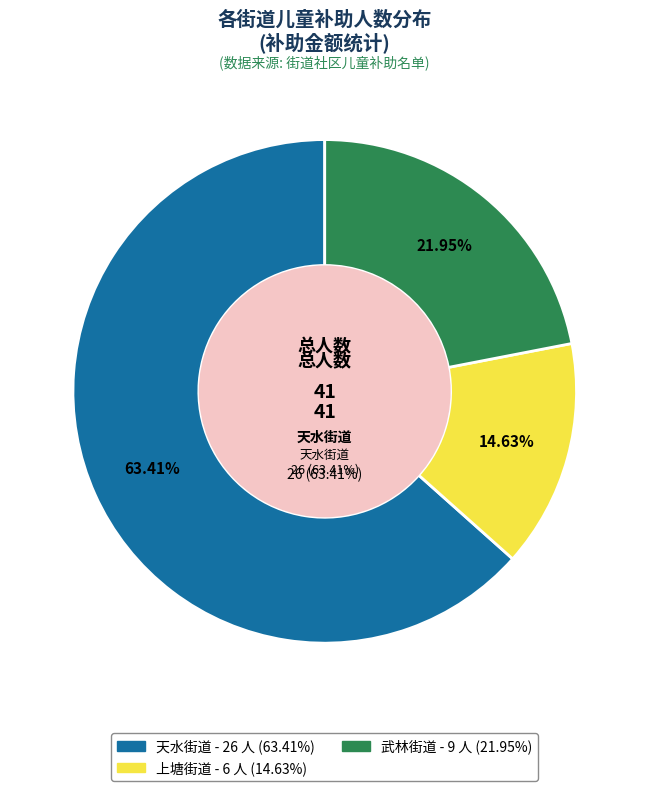

Between 武林街道 and 天水街道, which is larger?

天水街道